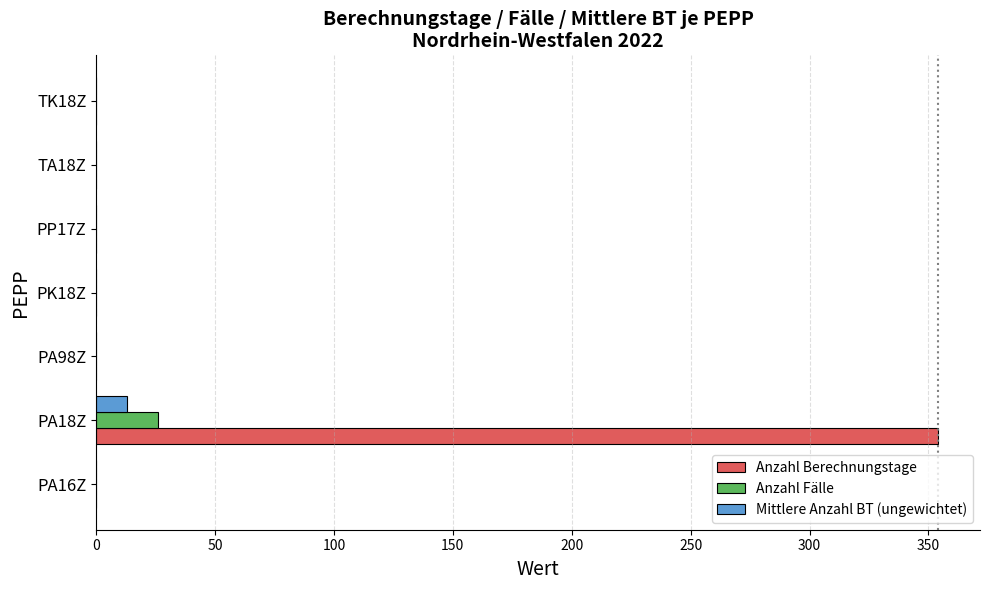

What are all the series names shown in the legend?

Anzahl Berechnungstage, Anzahl Fälle, Mittlere Anzahl BT (ungewichtet)